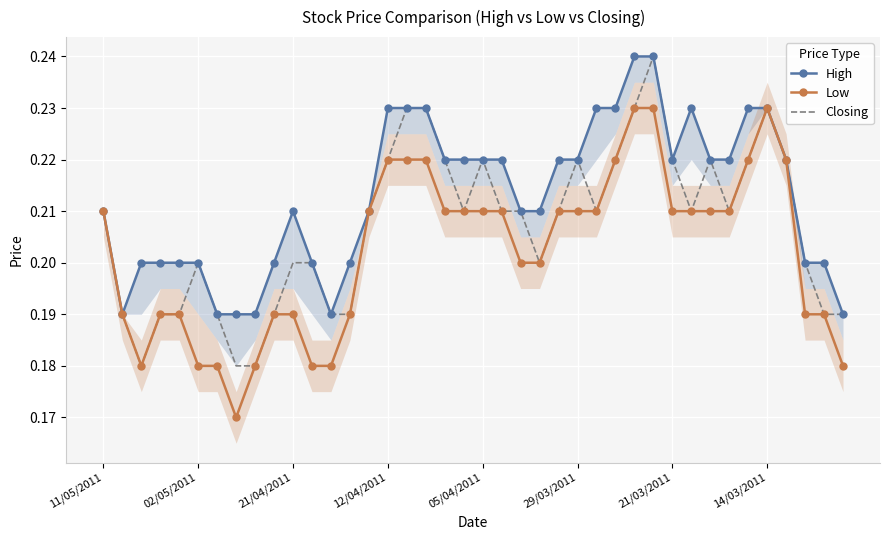

What is the difference between the maximum and second lowest values in the Low series?

0.1